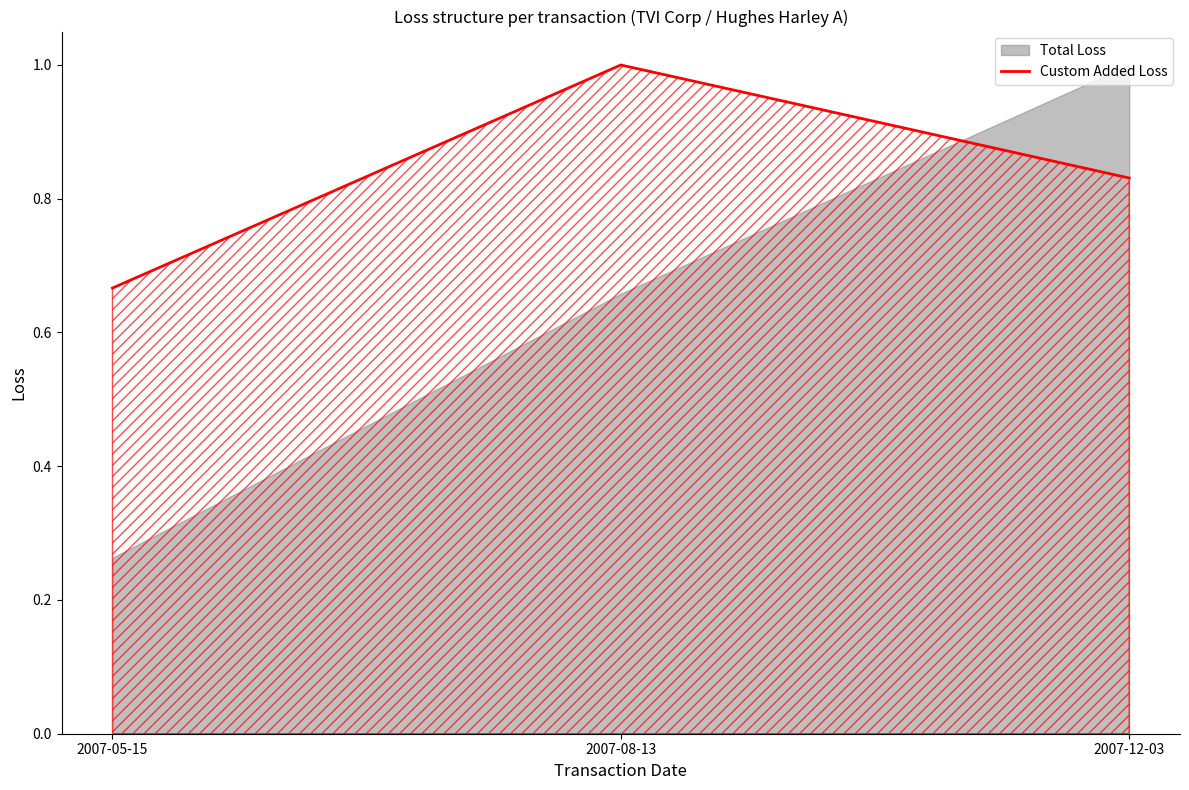

Which has a higher value, 2007-05-15 or 2007-12-03?

2007-12-03